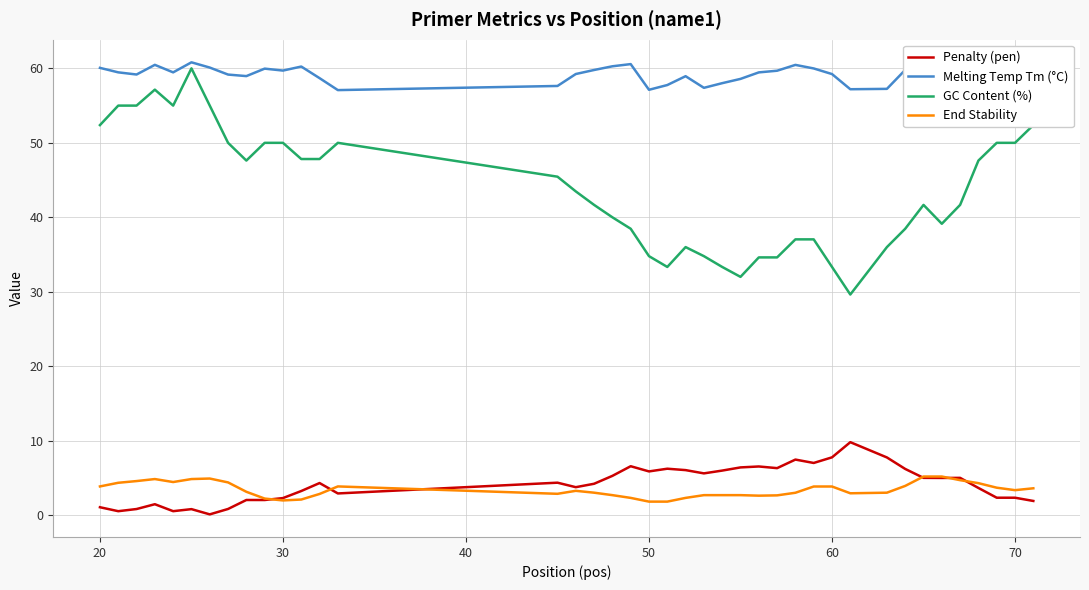

What is the lowest value of the End Stability series?

1.8